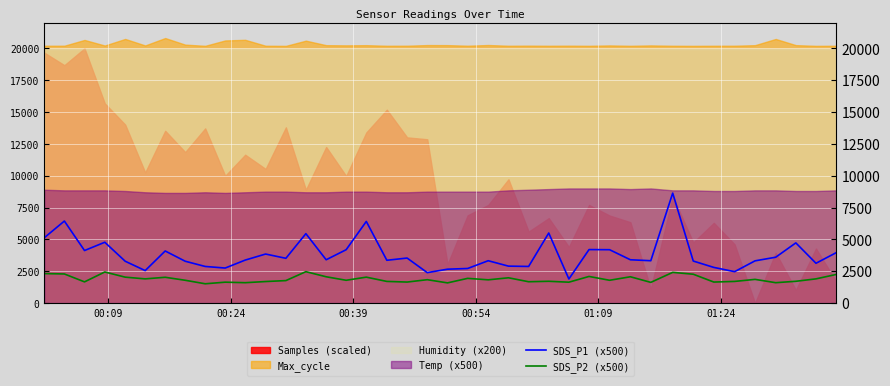

How many lines are shown in the chart?

2